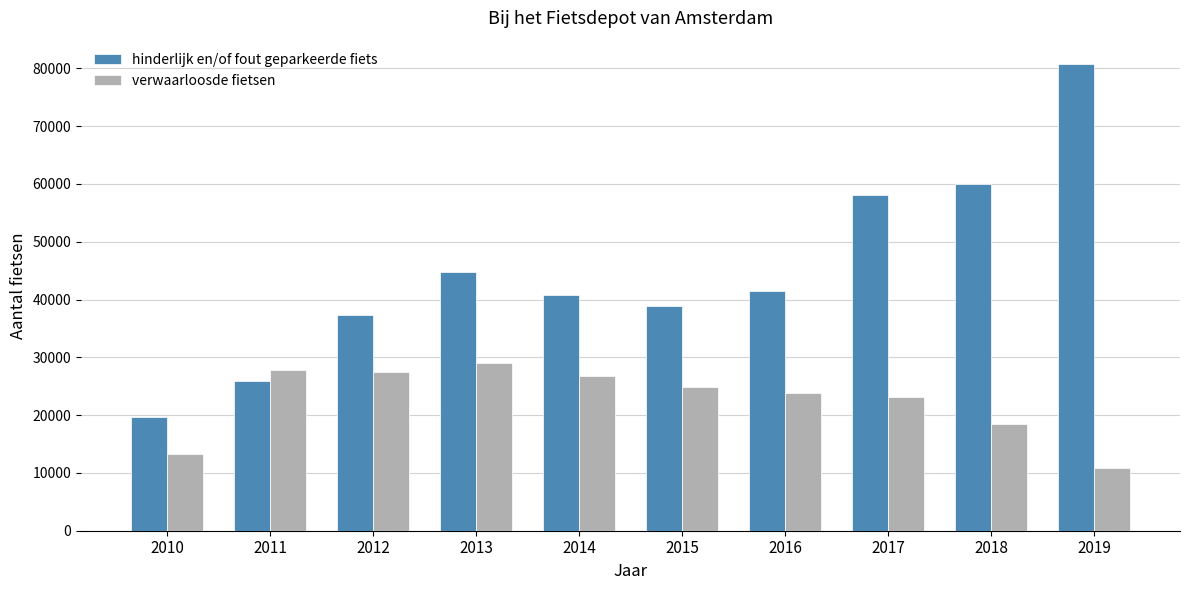

What is the smallest value displayed?

10857